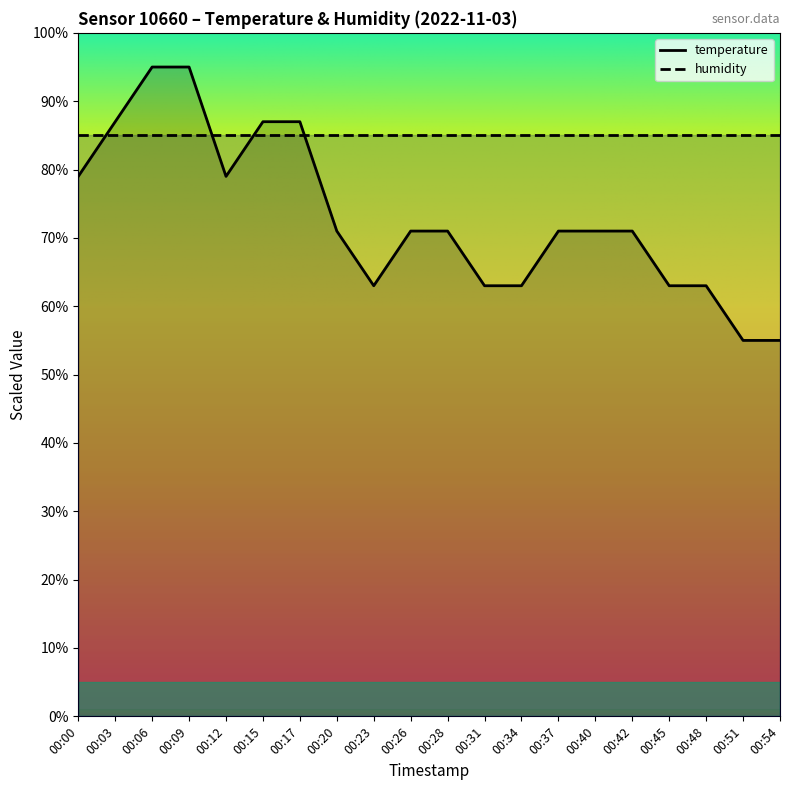

Is this an area chart (filled region under the line)?

No